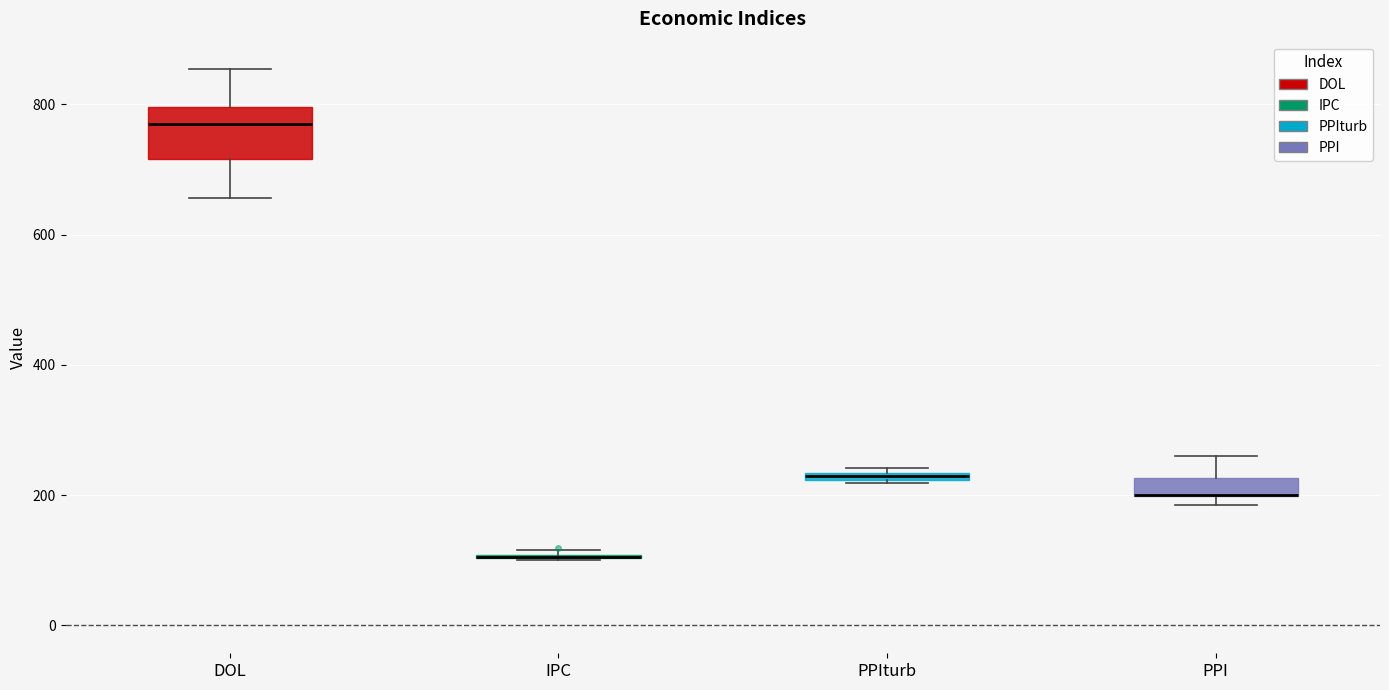

Comparing the boxes themselves (not the whiskers), which one is the tallest?

DOL